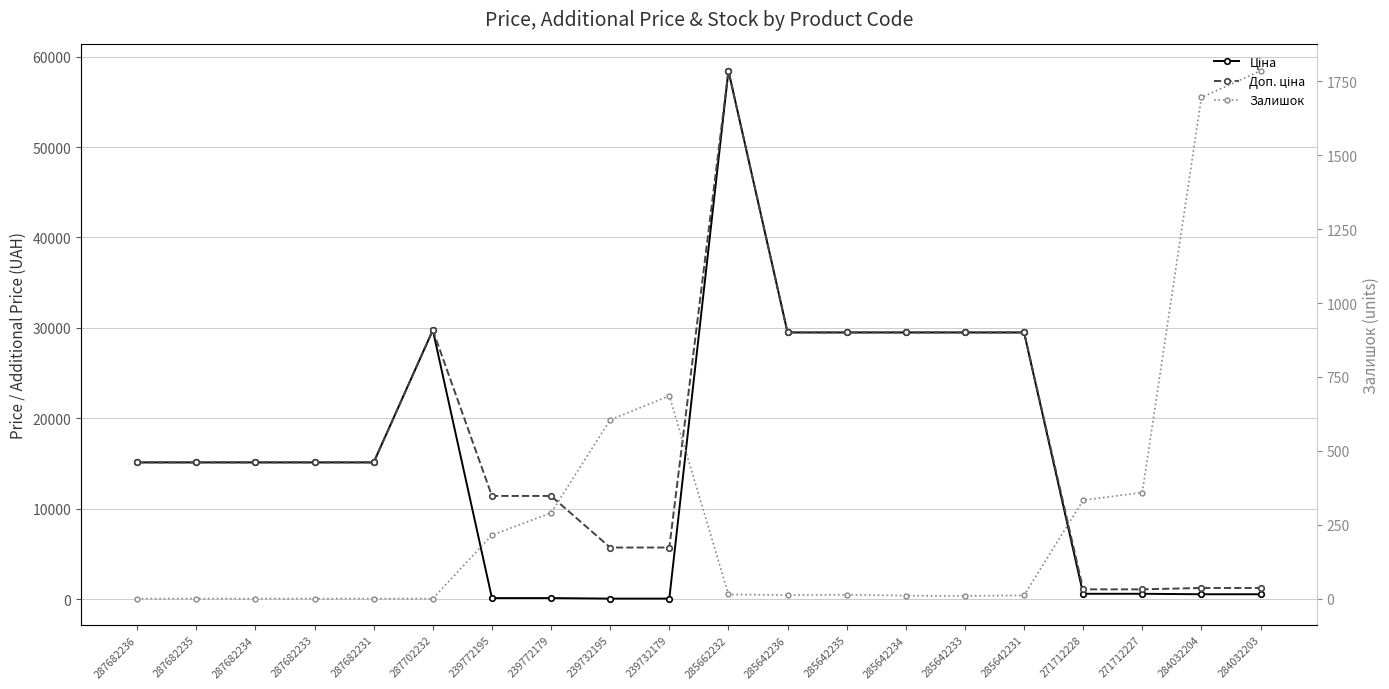

At which label does Ціна reach its minimum?

239732195